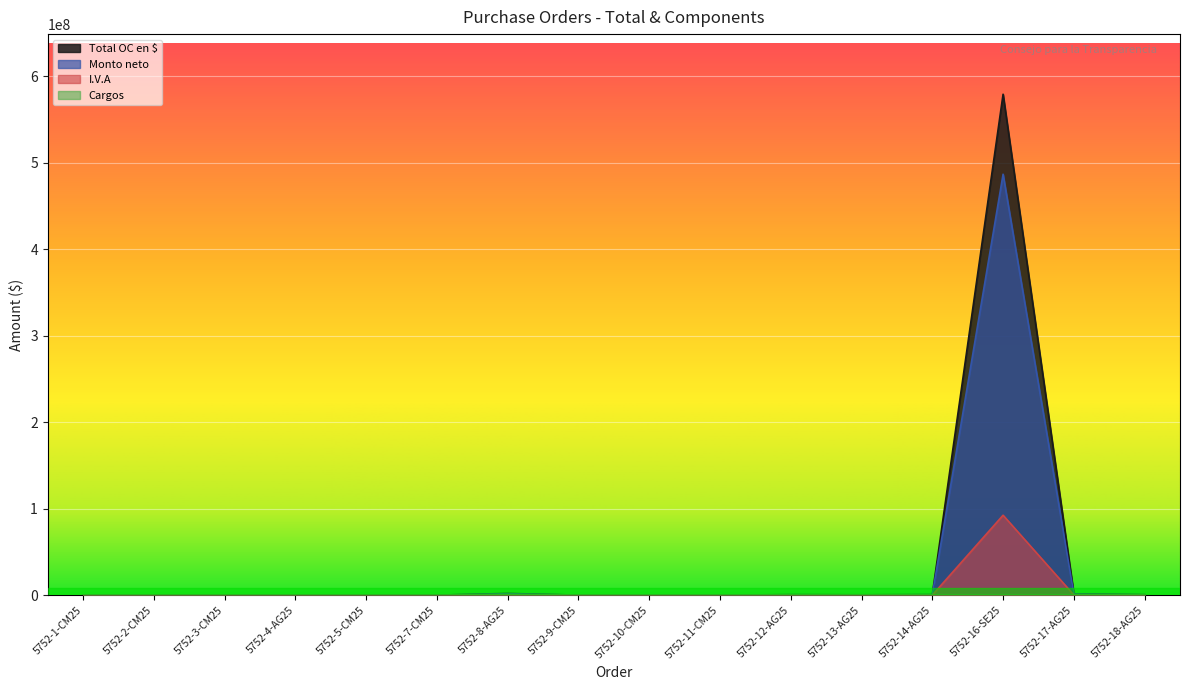

True or false: Total OC en $ and Monto neto cross at least once.

False